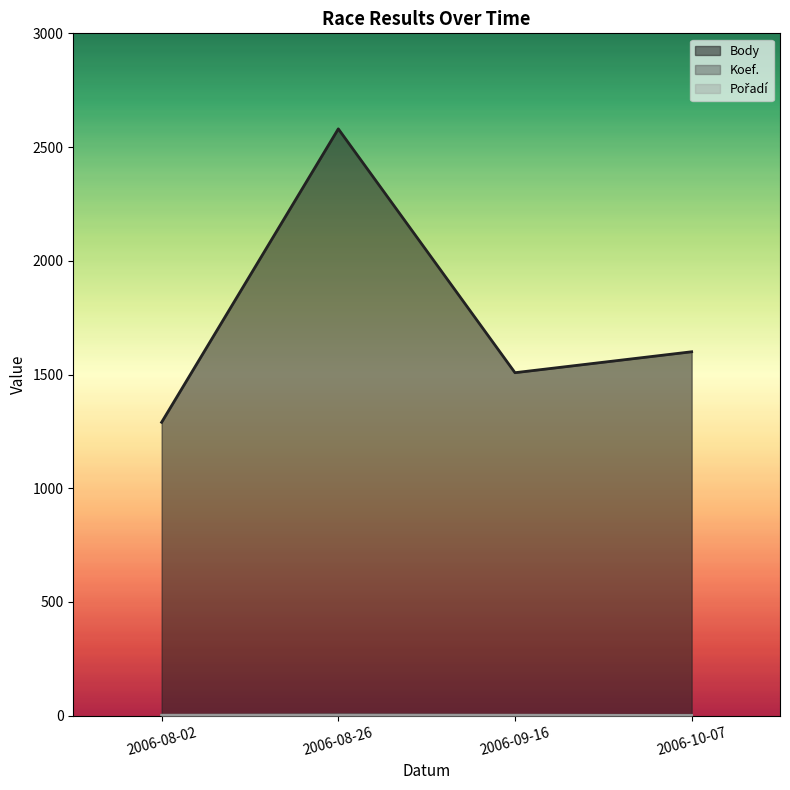

Reading right to left, what are all the values shown in this chart?

Body: 2006-10-07=1600	2006-09-16=1508	2006-08-26=2580	2006-08-02=1290
Koef.: 2006-10-07=2	2006-09-16=2	2006-08-26=4	2006-08-02=2
Pořadí: 2006-10-07=1	2006-09-16=2	2006-08-26=2	2006-08-02=2